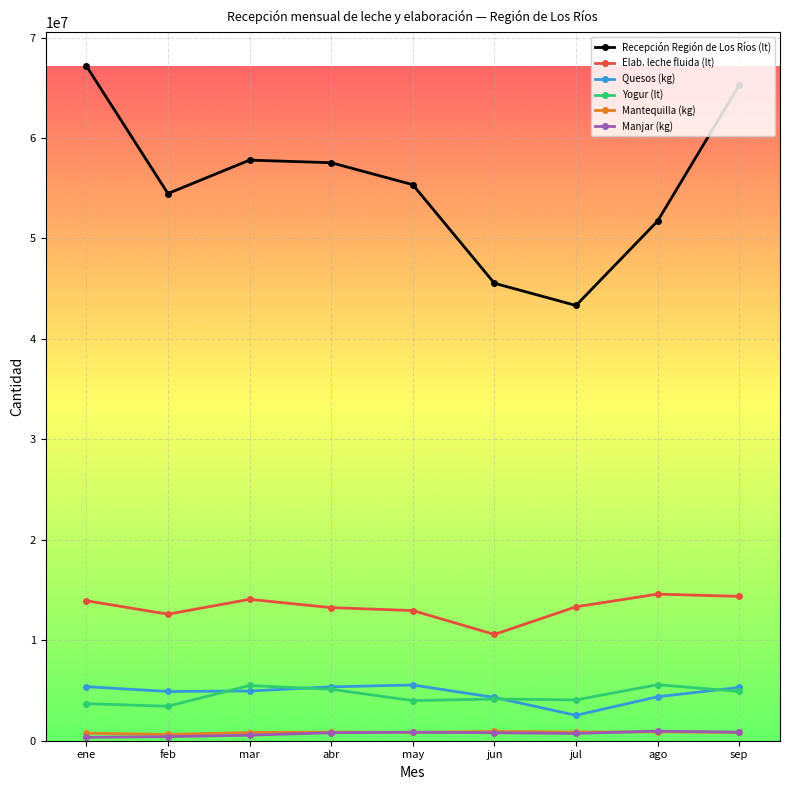

True or false: Quesos (kg) and Recepción Región de Los Ríos (lt) cross at least once.

False